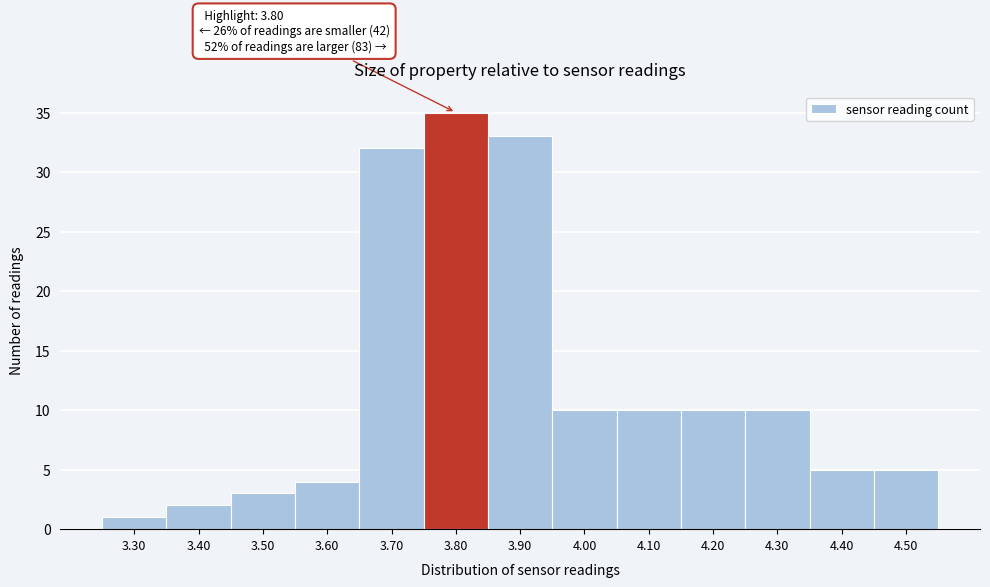

Over which range of the x-axis is the bar tallest?

3.75 to 3.85